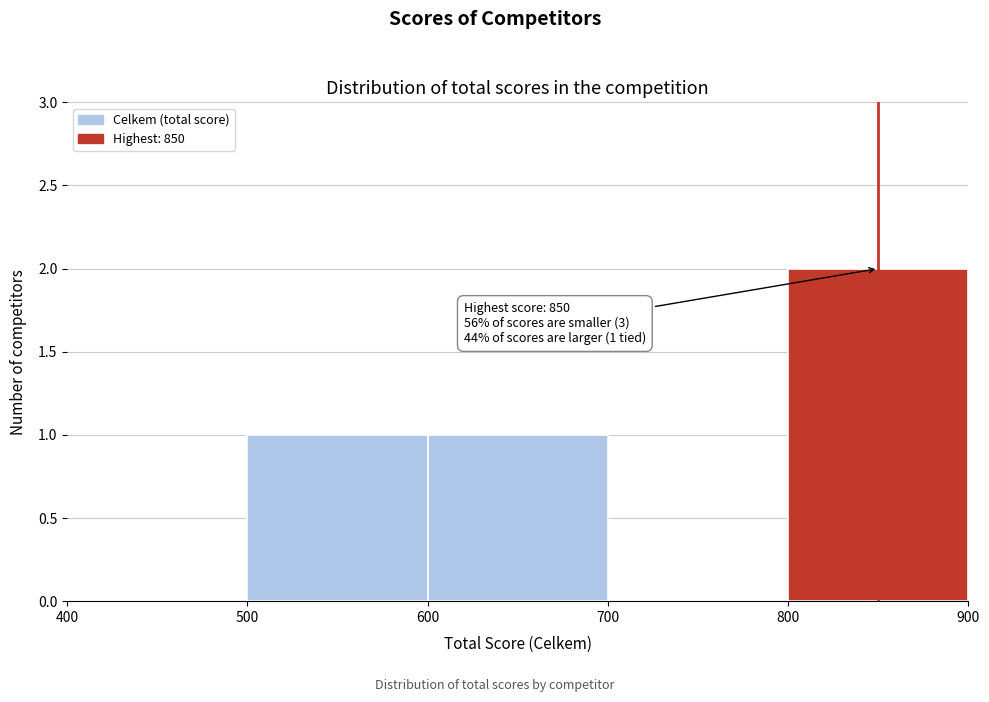

Which range on the x-axis has the tallest bar?

800 to 900